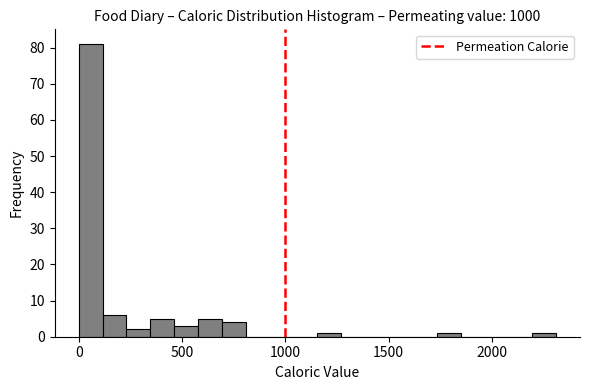

Around what value on the x-axis is the tallest bar? Give the approximate position of its centre, as read against the axis.

50